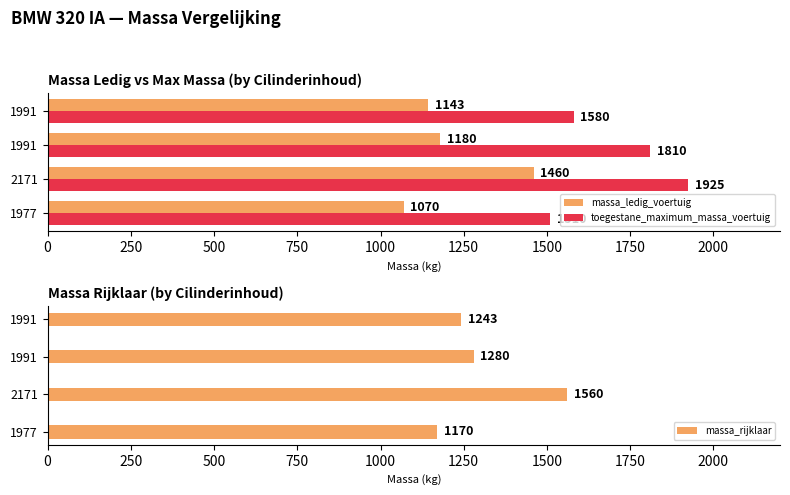

How many data points in massa_ledig_voertuig are less than 1180?

2